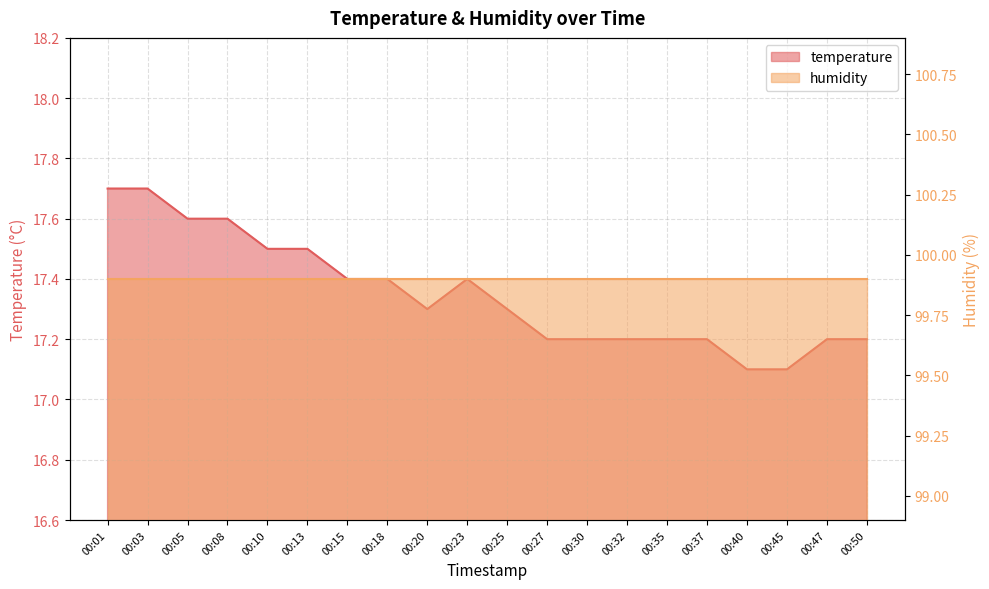

Reading left to right, what are all the values shown in this chart?

00:01=17.7	00:03=17.7	00:05=17.6	00:08=17.6	00:10=17.5	00:13=17.5	00:15=17.4	00:18=17.4	00:20=17.3	00:23=17.4	00:25=17.3	00:27=17.2	00:30=17.2	00:32=17.2	00:35=17.2	00:37=17.2	00:40=17.1	00:45=17.1	00:47=17.2	00:50=17.2